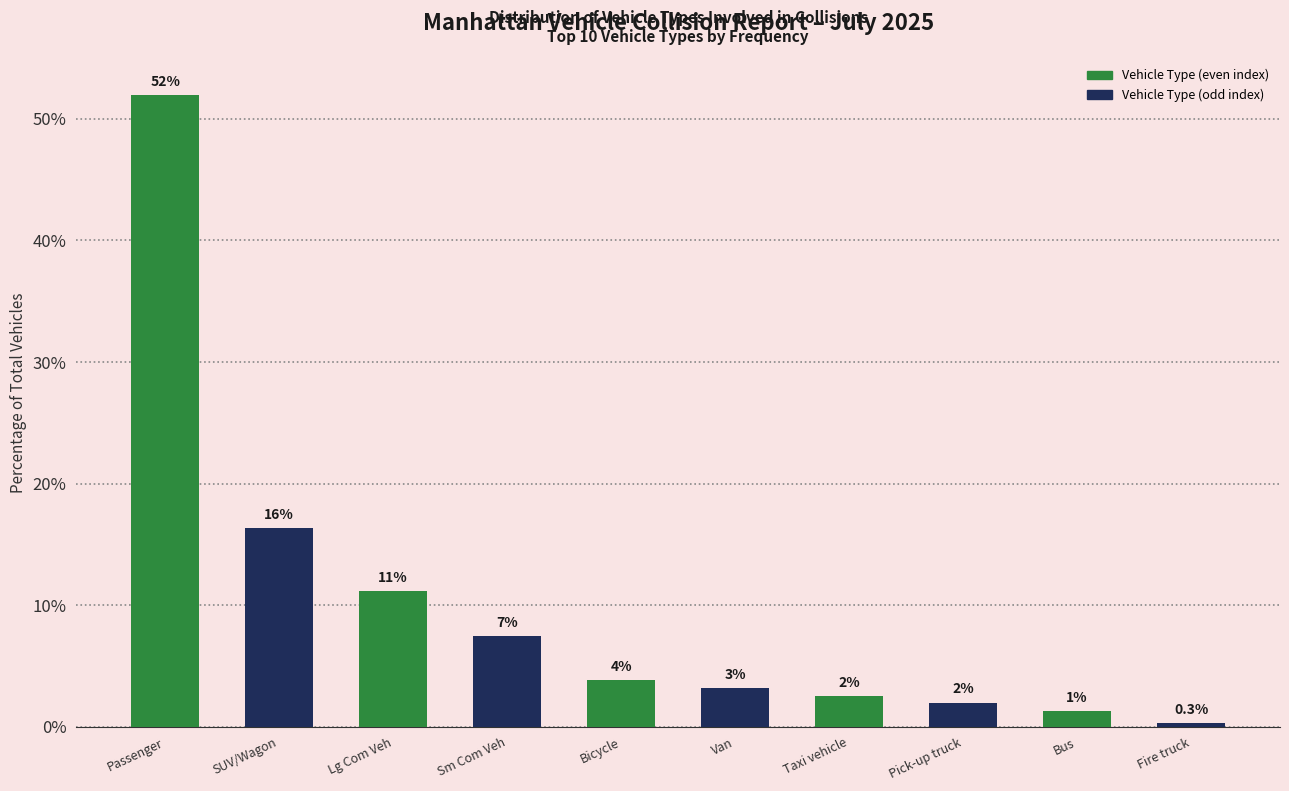

The value at Lg Com Veh is 11.1. True or false?

True